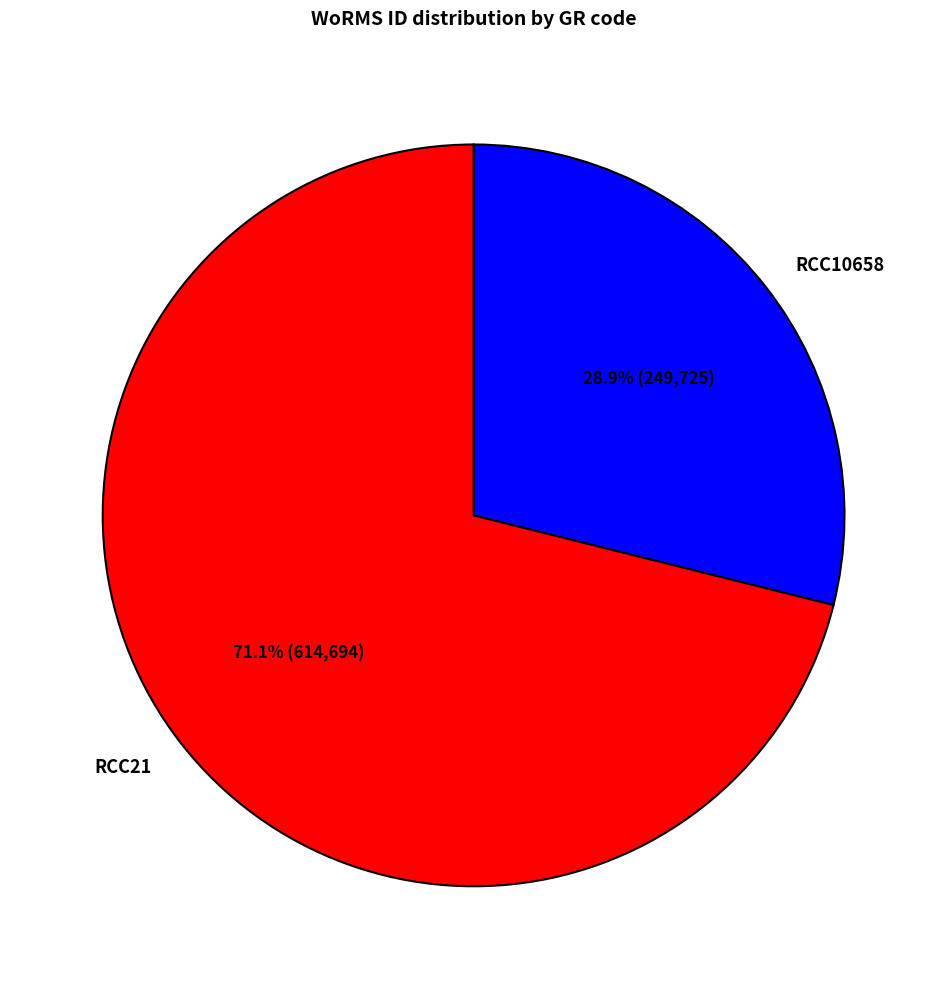

To the nearest percent, what is the combined percentage of RCC10658 and RCC21?

100%